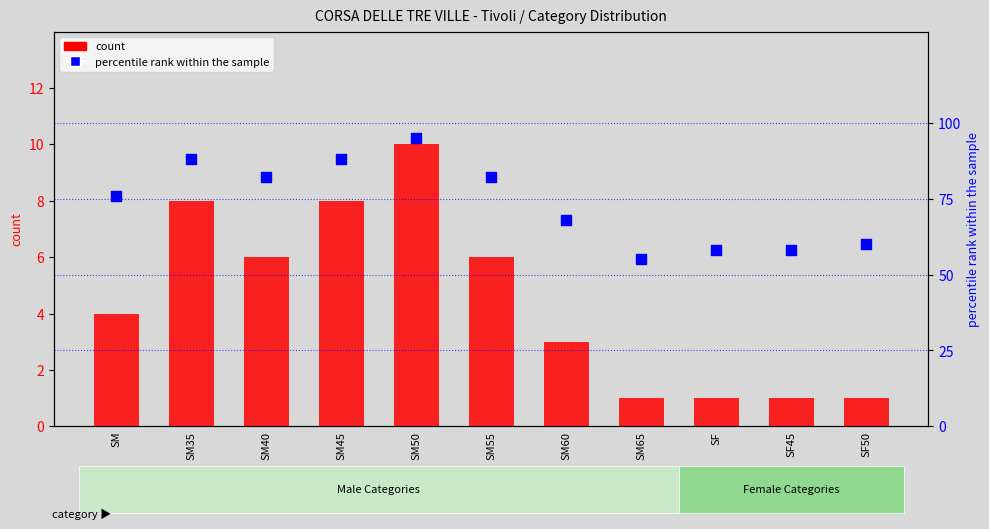

Which series reaches the minimum Y coordinate?

count